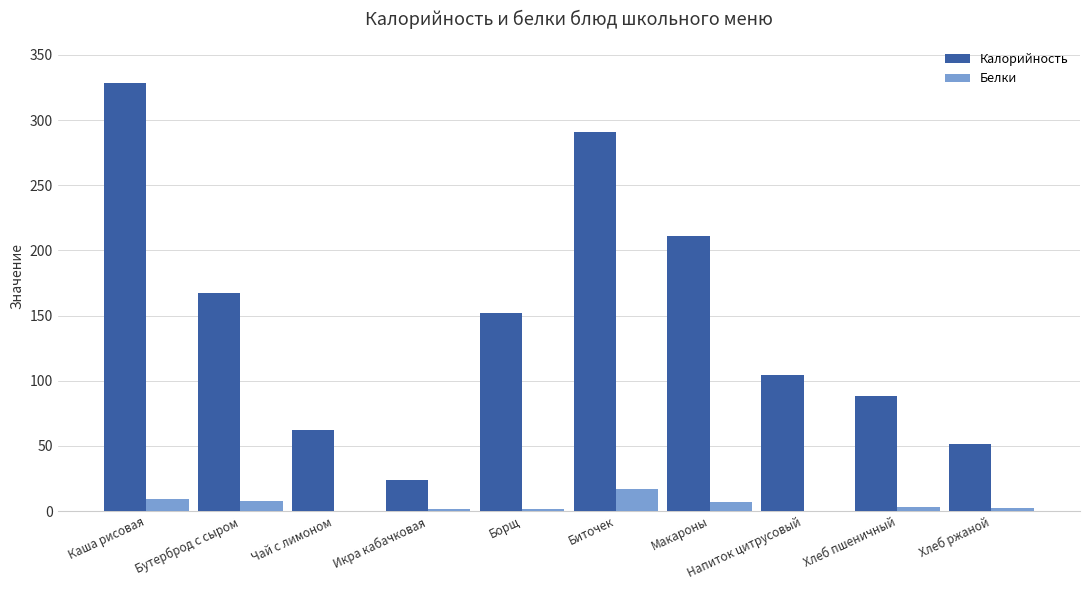

Where does the Белки series first go above 2?

Каша рисовая